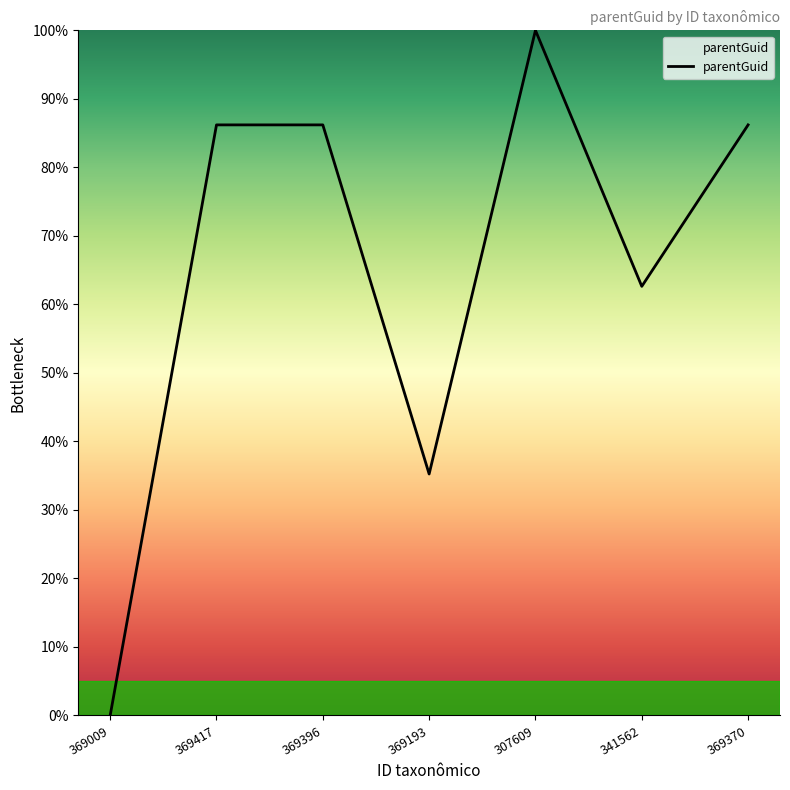

What is the difference between the values at 307609 and 369417?

13.8